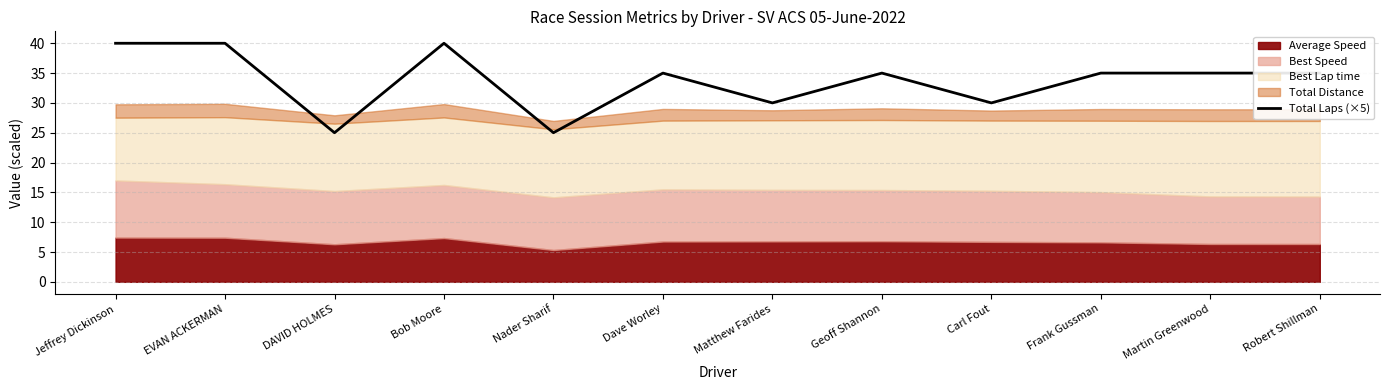

The value at DAVID HOLMES is 25. True or false?

True